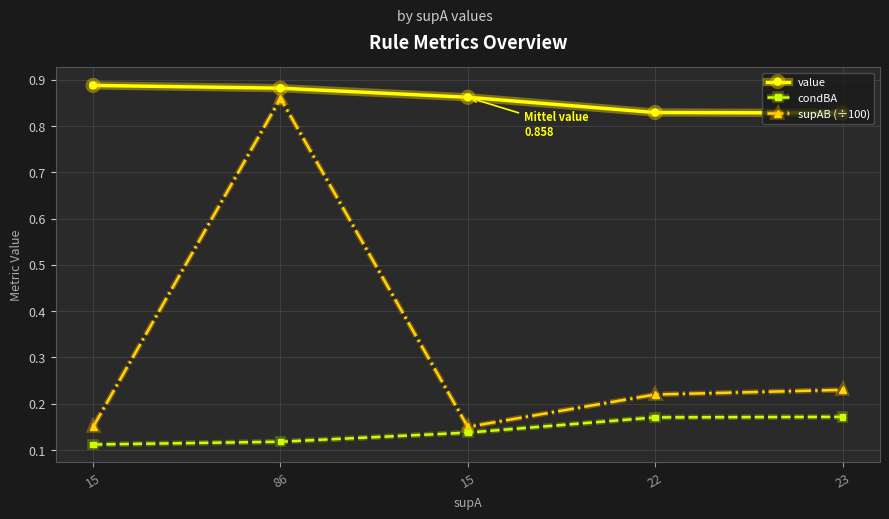

True or false: value and supAB (÷100) intersect in this chart.

False